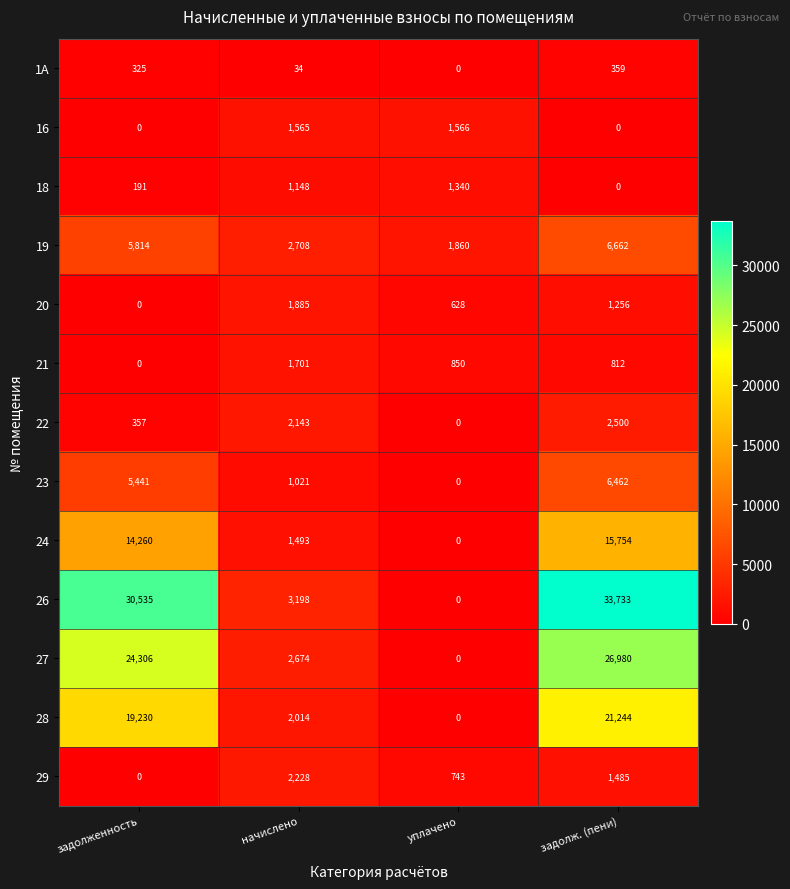

Is it true that 27 equals 0 at уплачено?

True